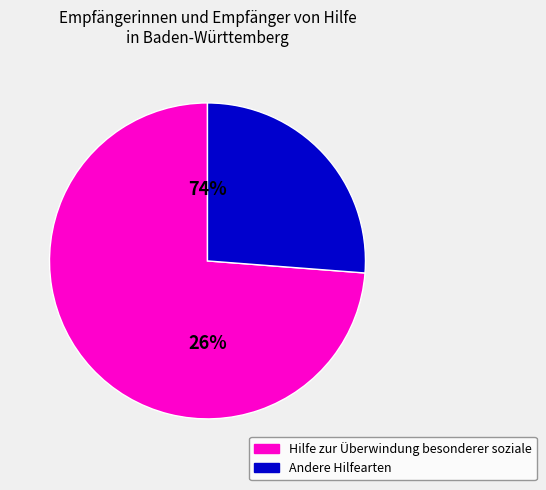

What portion of the pie excludes Altenhilfe?

100.0%